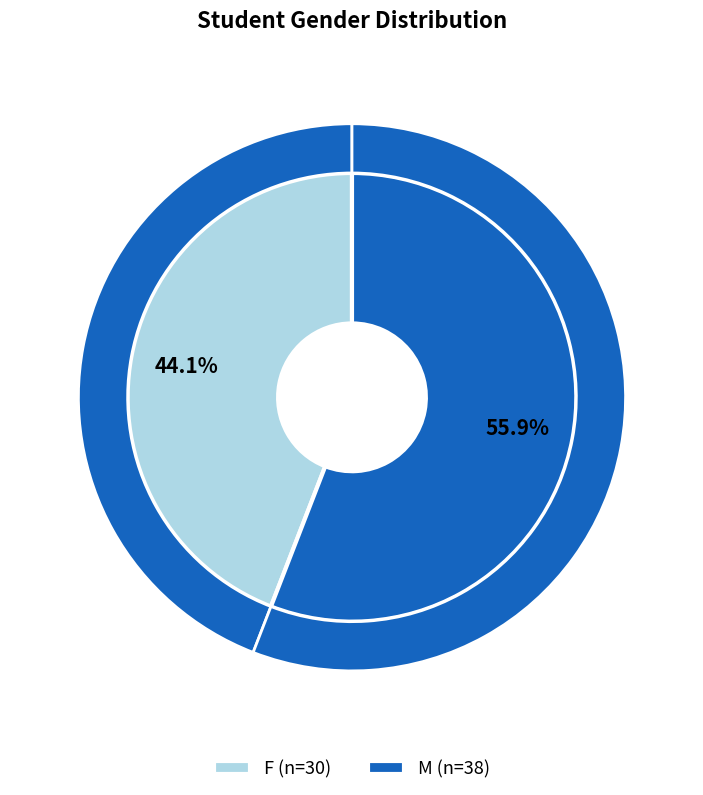

Is the sum of F and M greater than half?

Yes